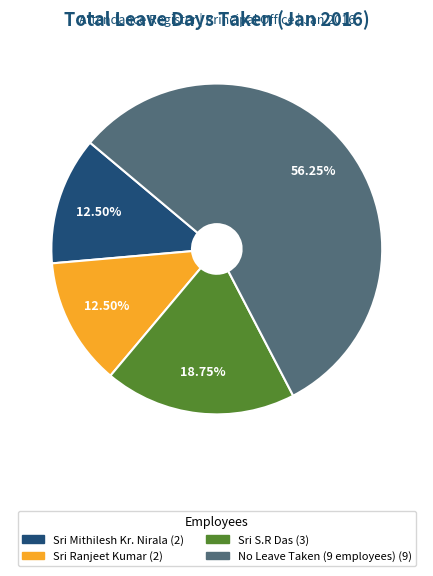

Is there a majority slice in this chart?

Yes